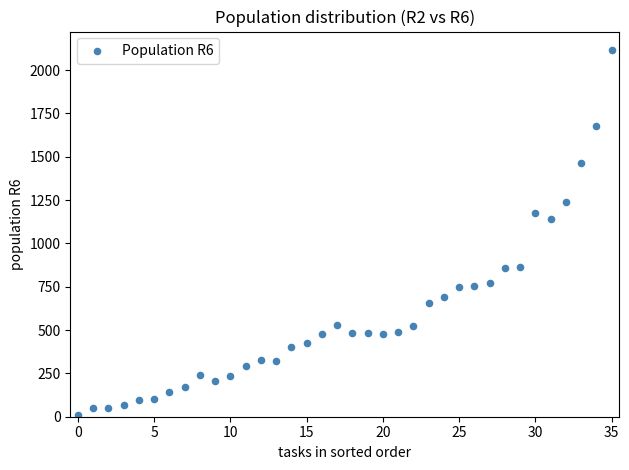

What is the range of Y values (max minus min)?

2108